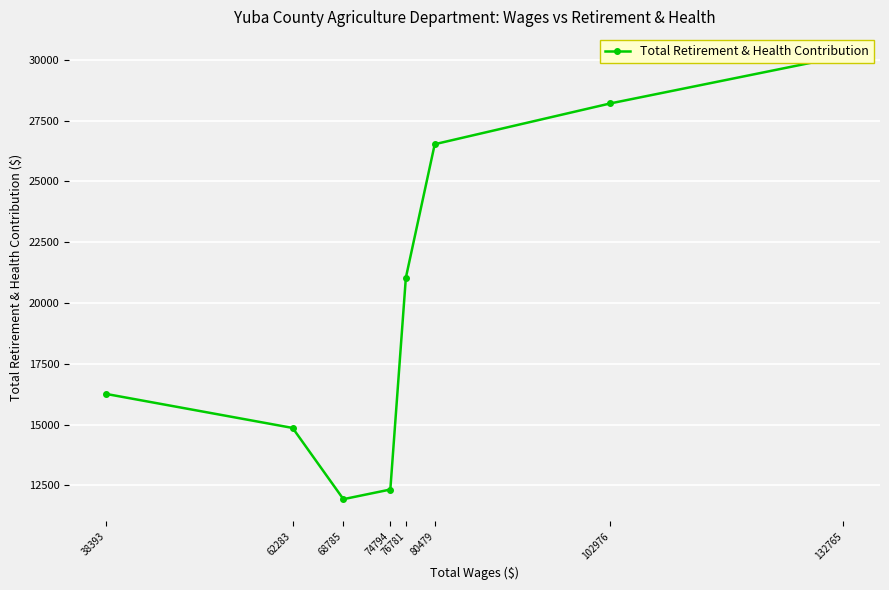

What is the difference between the maximum and second lowest values?

17815